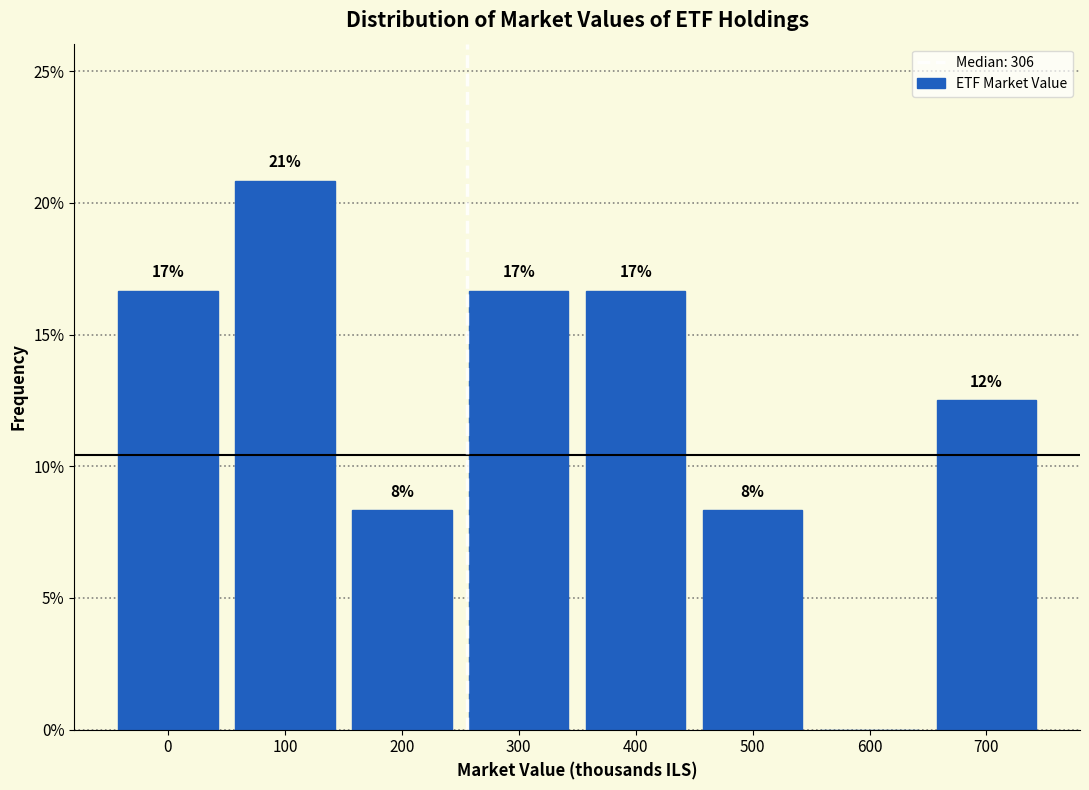

Are the bars horizontal?

No